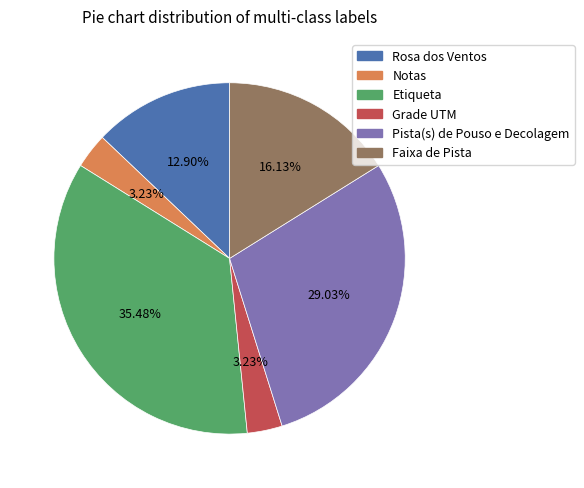

Which has a higher value, Grade UTM or Faixa de Pista?

Faixa de Pista